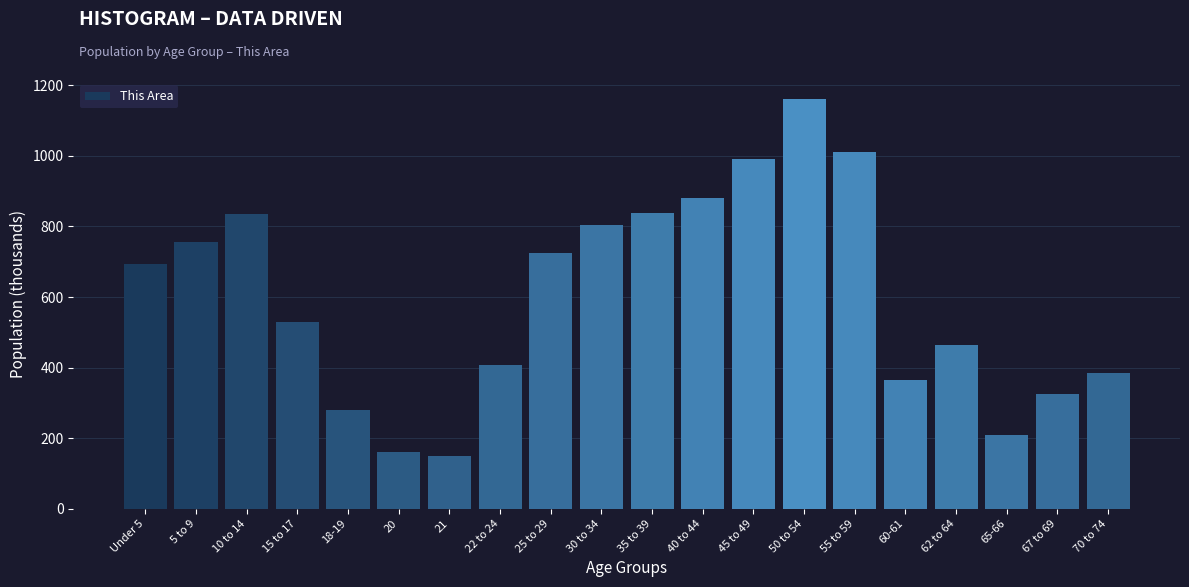

What is the label of the 20th bar from the right?

Under 5